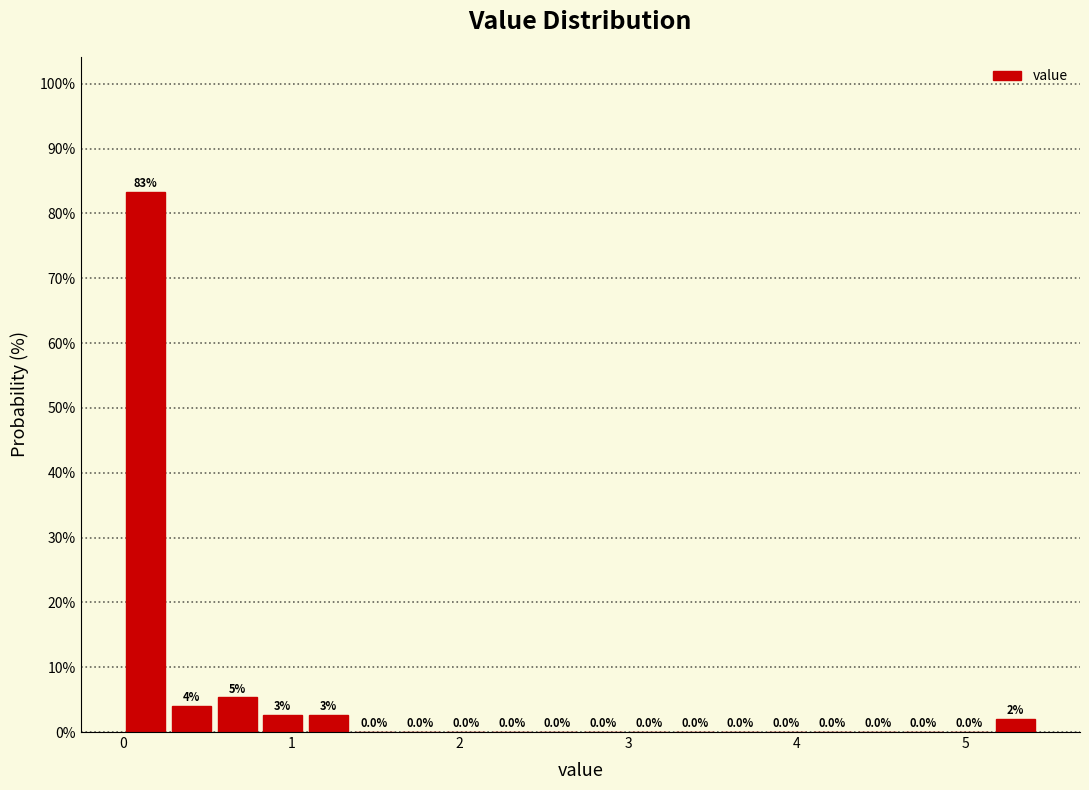

Around what value on the x-axis is the tallest bar? Give the approximate position of its centre, as read against the axis.

0.1